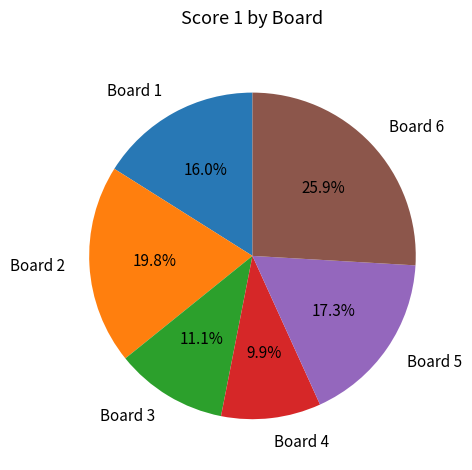

Approximately how many times larger is the value at Board 3 compared to Board 5?

0.6